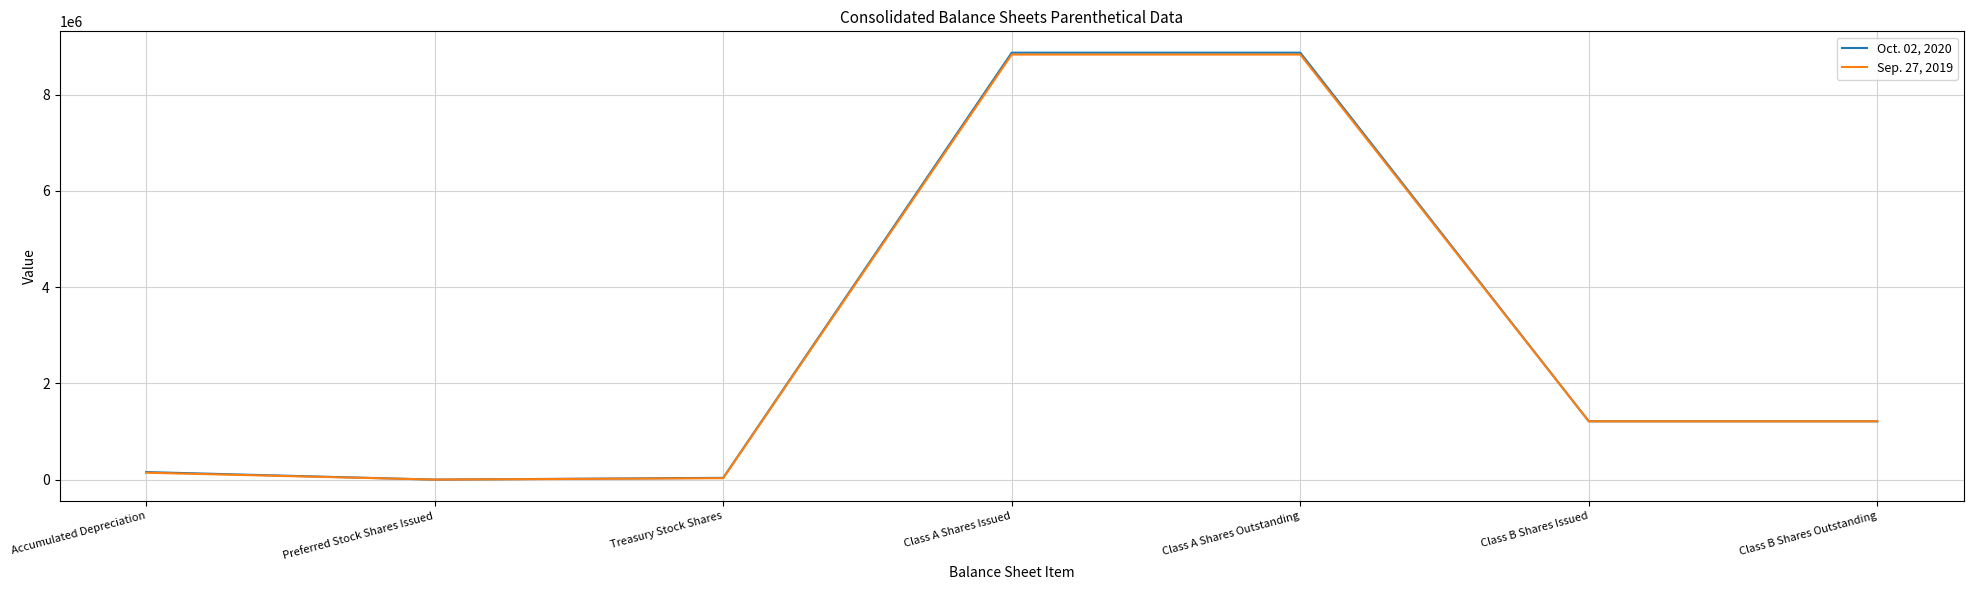

List the series in order of their peak value, highest first.

Oct. 02, 2020, Sep. 27, 2019